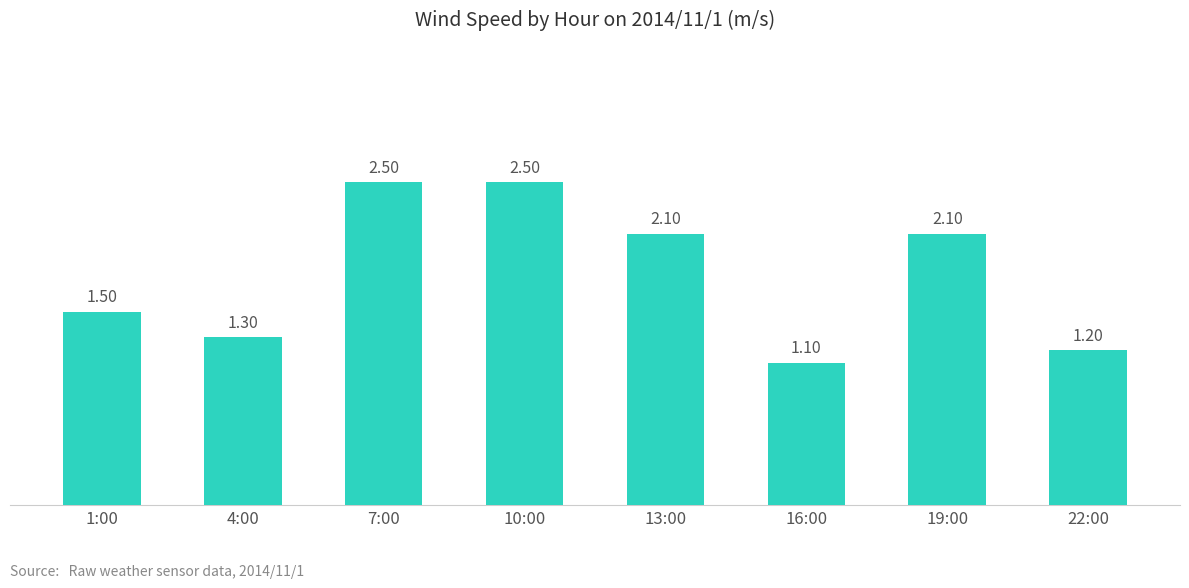

What is the label of the 6th bar from the right?

7:00